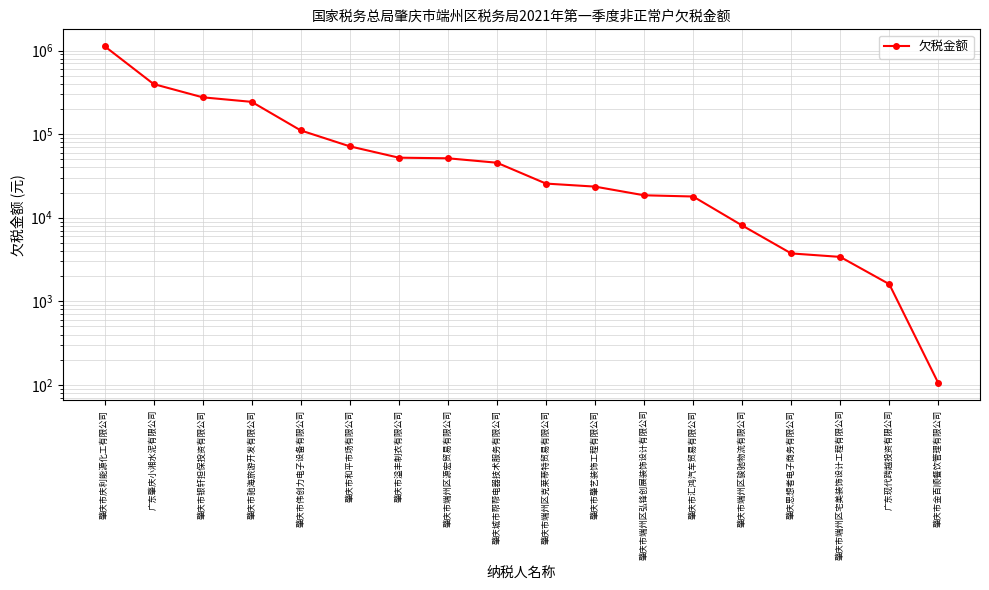

List the labels in order of value, largest first.

肇庆市庆利能源化工有限公司, 广东肇庆小湘水泥有限公司, 肇庆市银轩担保投资有限公司, 肇庆市驰海旅游开发有限公司, 肇庆市伟创力电子设备有限公司, 肇庆市和平市场有限公司, 肇庆市溢丰制衣有限公司, 肇庆市端州区源宏贸易有限公司, 肇庆城市帮帮电器技术服务有限公司, 肇庆市端州区克莱蒂特贸易有限公司, 肇庆市肇艺装饰工程有限公司, 肇庆市端州区弘锋创展装饰设计有限公司, 肇庆市汇鸿汽车贸易有限公司, 肇庆市端州区骏驰物流有限公司, 肇庆思想者电子商务有限公司, 肇庆市端州区宅美装饰设计工程有限公司, 广东现代跨越投资有限公司, 肇庆市金百顺餐饮管理有限公司